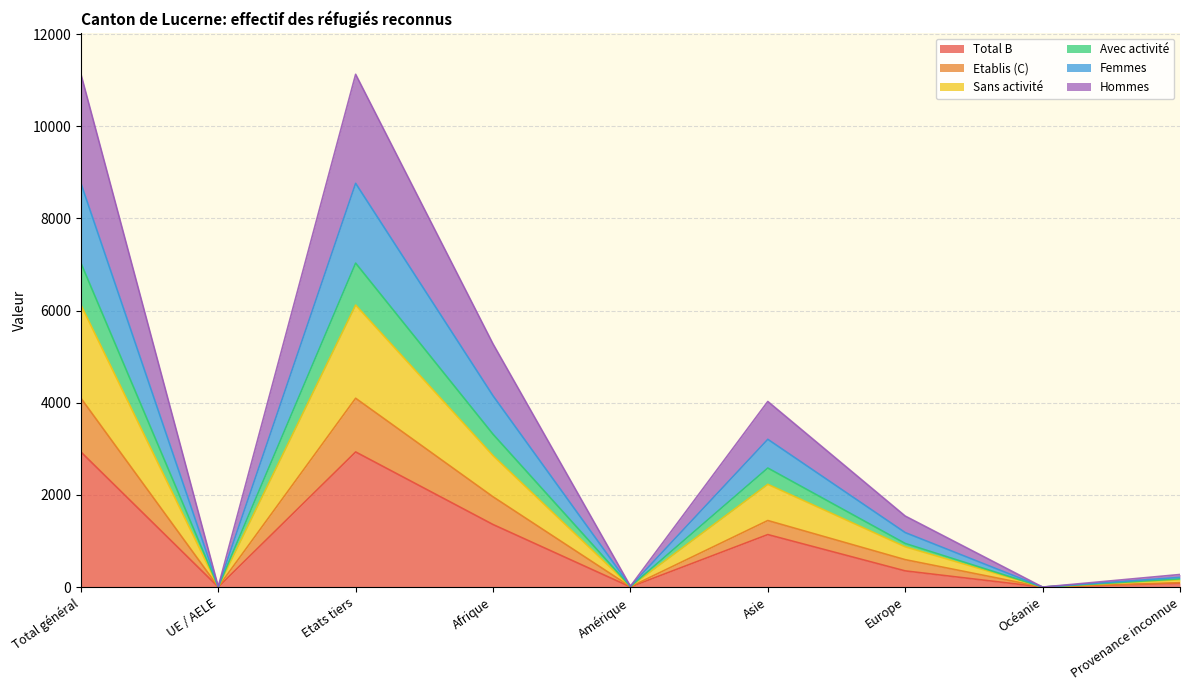

At which label is Total B closest to 1466?

Afrique